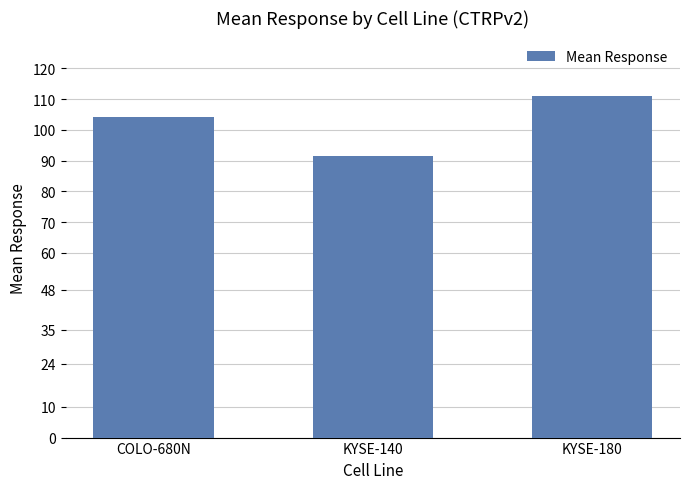

At which label does the data first exceed 104?

COLO-680N